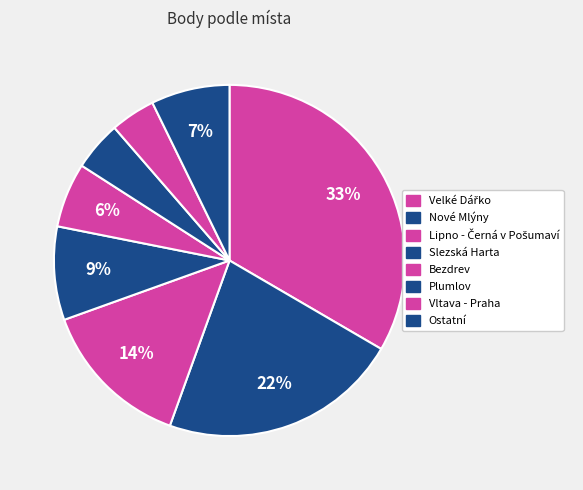

Does any single category account for the majority?

No